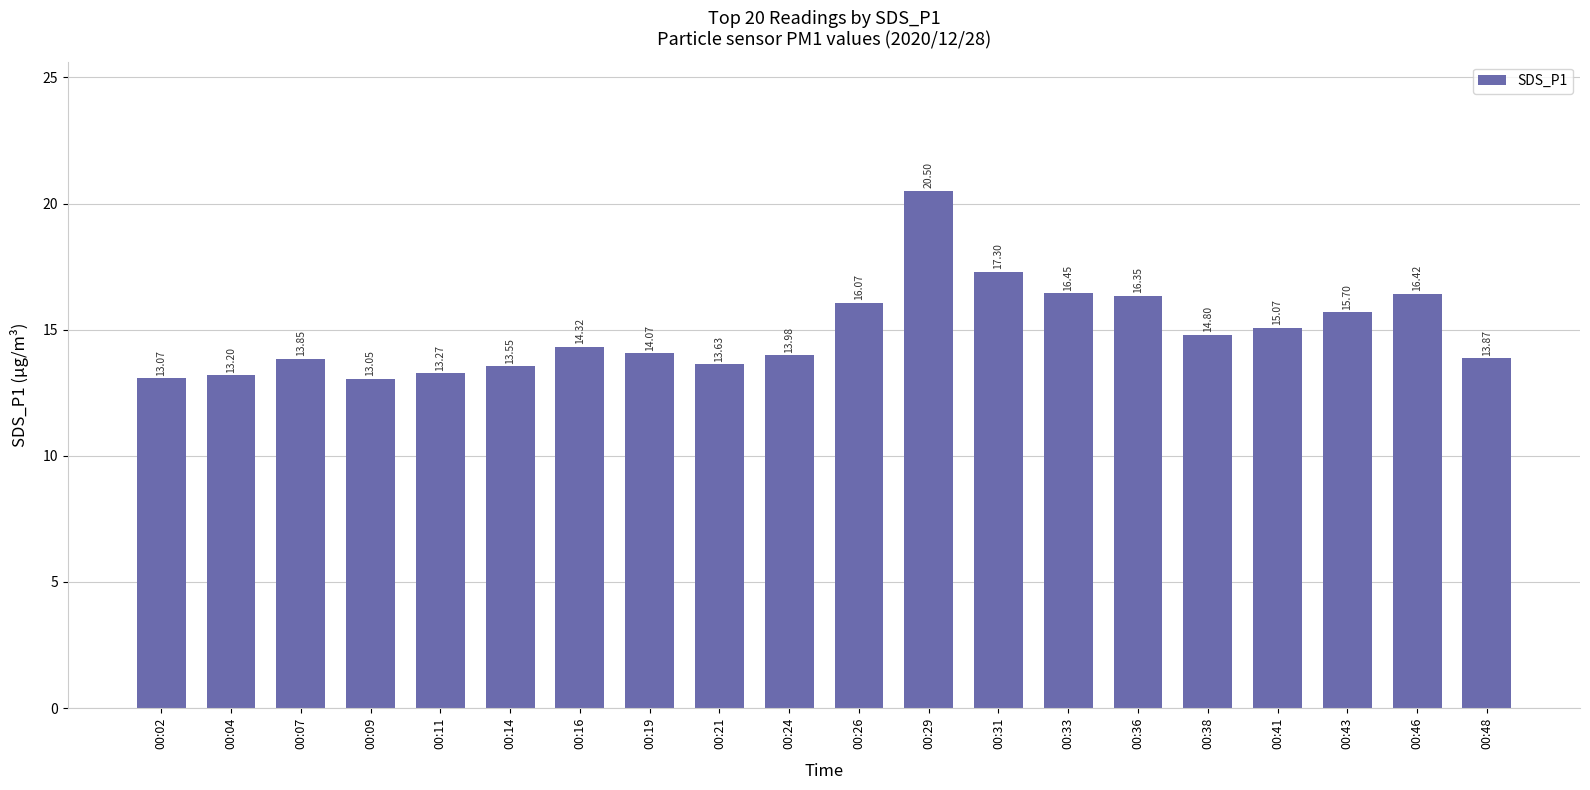

What is the average value?

14.9